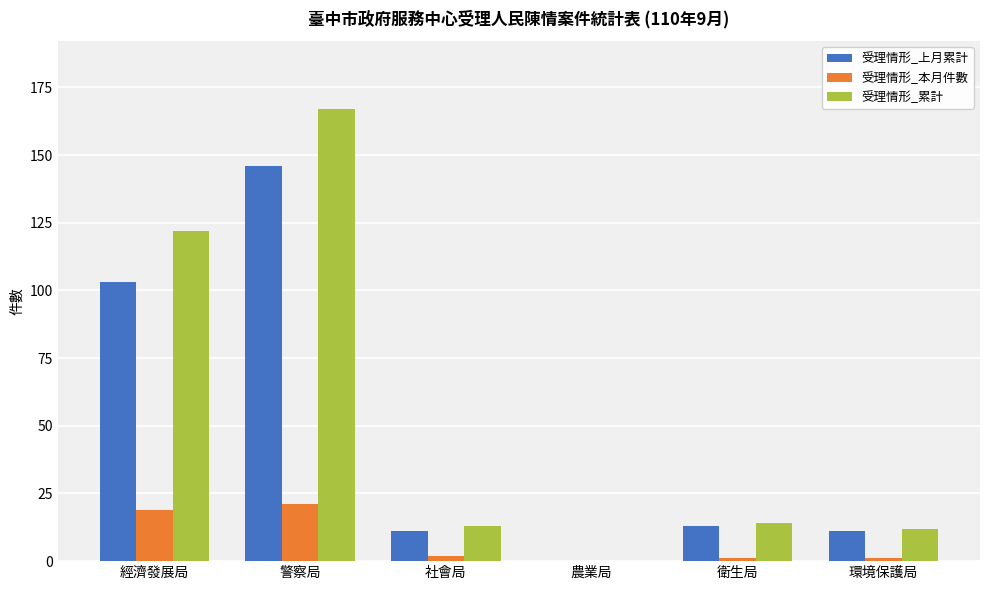

Which category has the highest value in the 受理情形_上月累計 series?

警察局